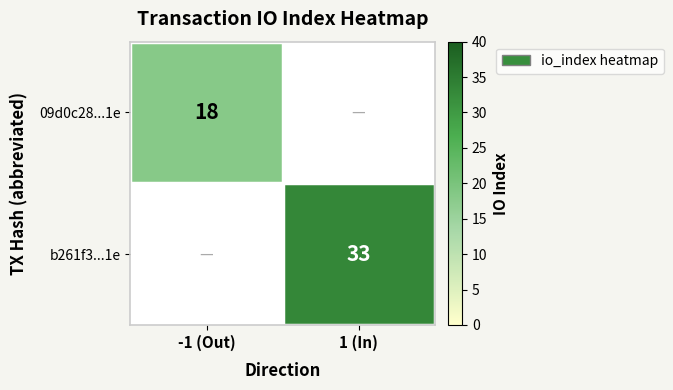

The value of b261f3...1e at 1 (In) is 57. True or false?

False